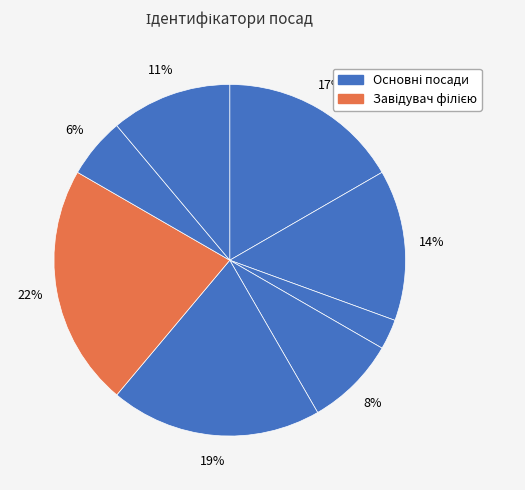

What is the largest slice in the pie chart?

Завідувач філією